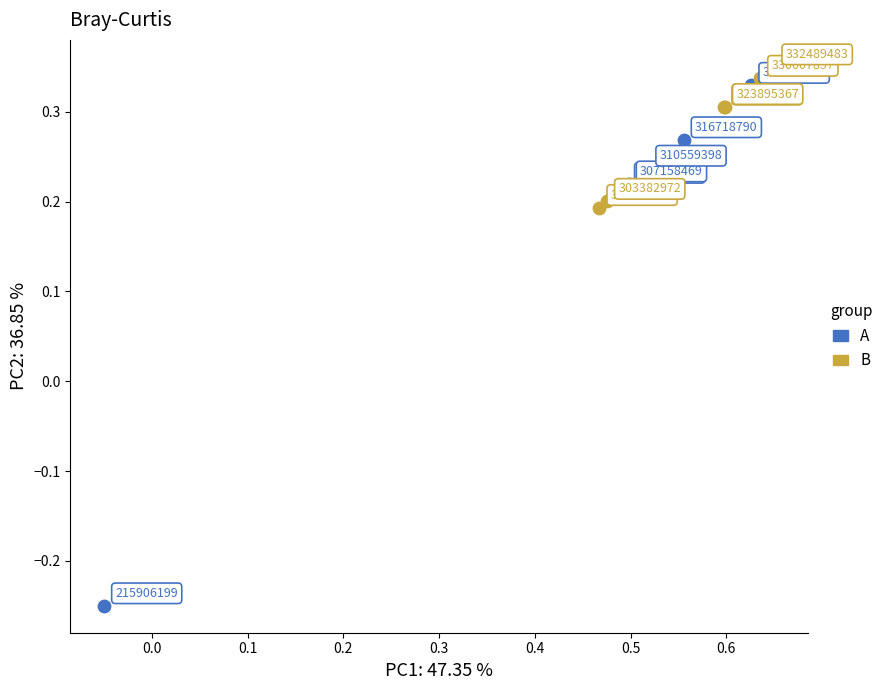

Which series reaches the maximum Y coordinate?

B